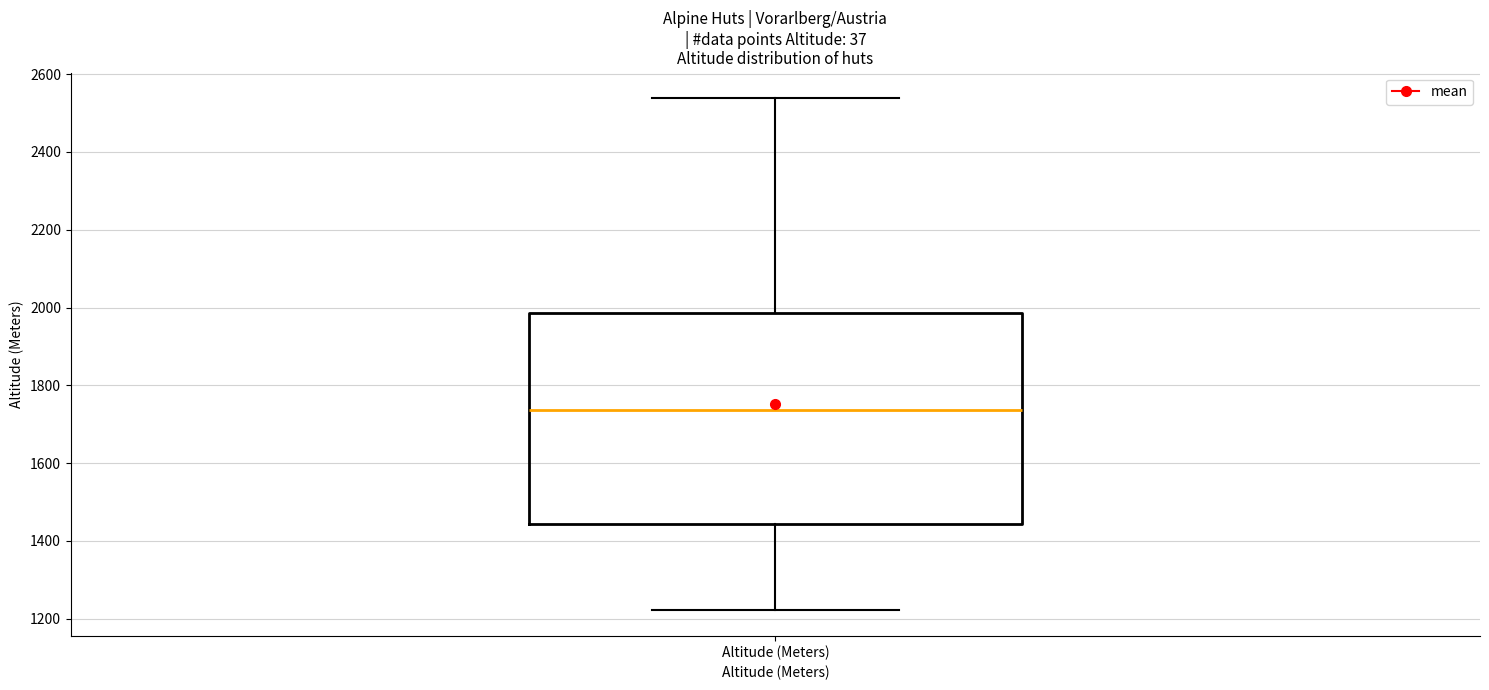

Read this box plot against the y-axis: the position of the median line, the range covered by the box, and the ends of both whiskers. The values are not printed on the chart, so give them approximately, as read against the axis.

median 1740, box 1440 to 1980, whiskers 1220 to 2540